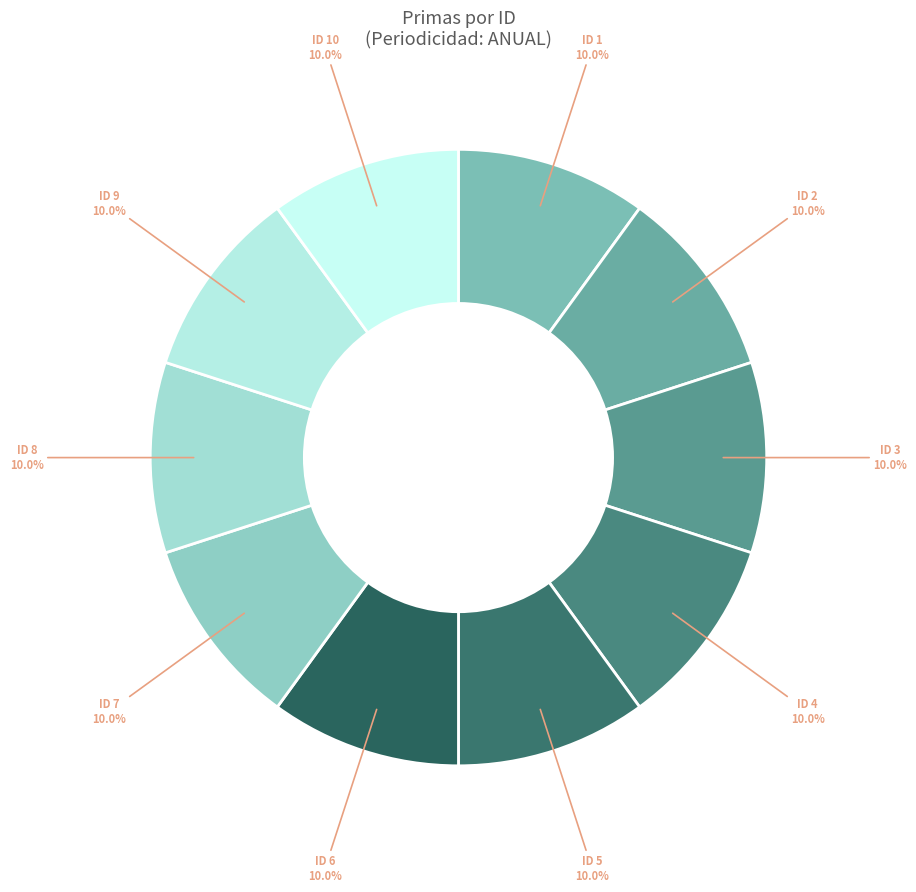

Is there a majority slice in this chart?

No